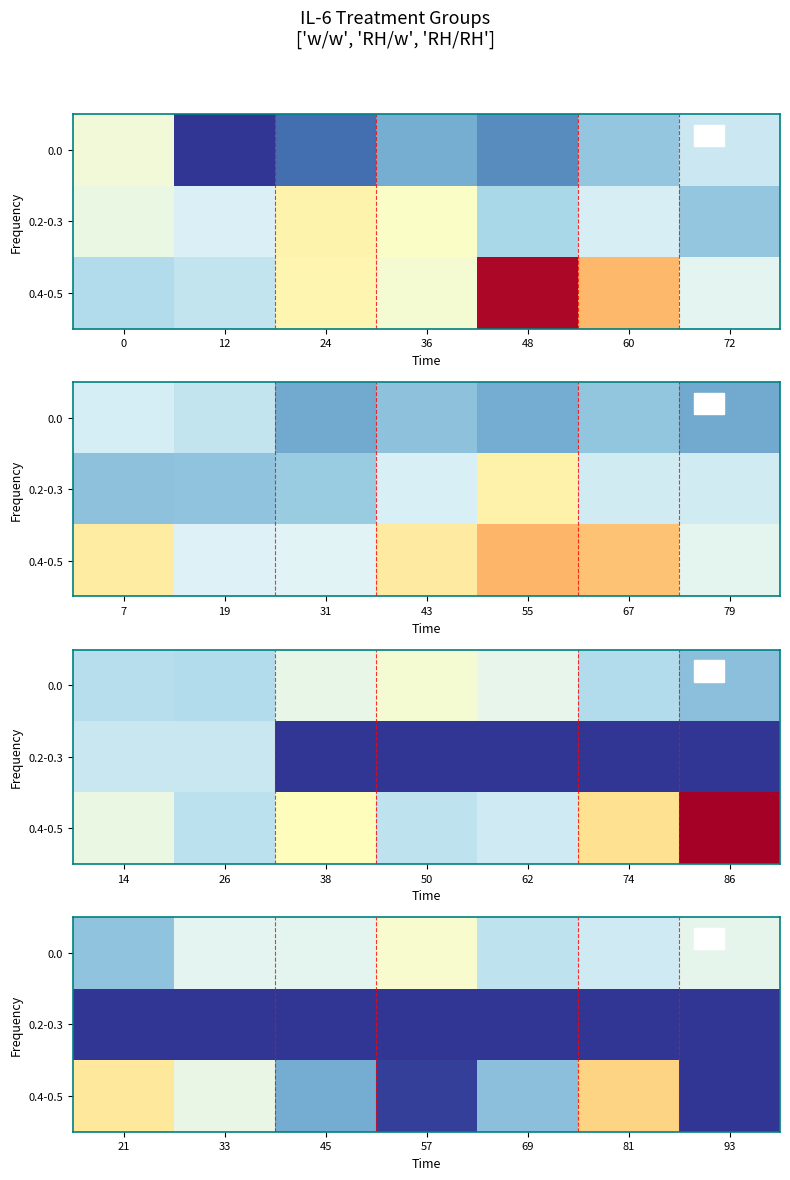

The 0.0 series shows 31.1 at 21. True or false?

False